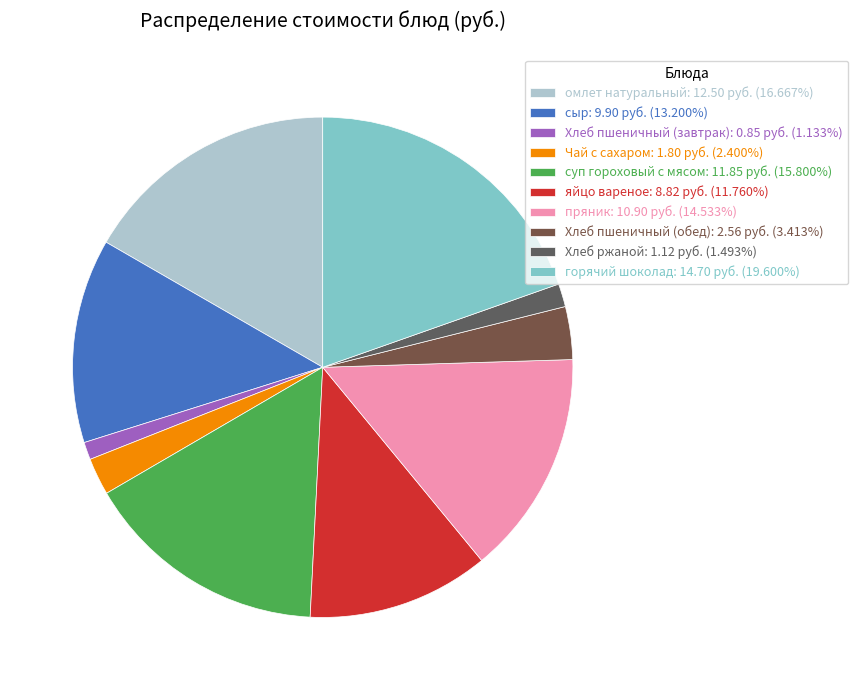

What portion of the pie excludes сыр?

86.8%